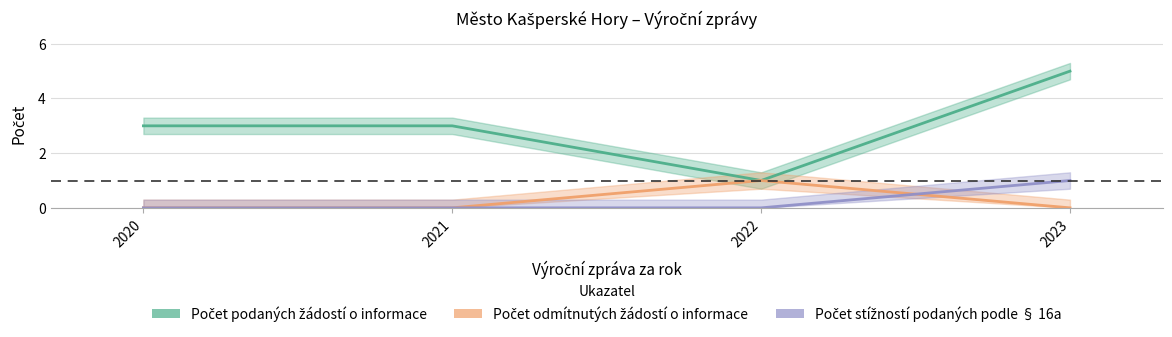

True or false: Počet stížností podaných podle § 16a and Počet podaných žádostí o informace intersect in this chart.

False